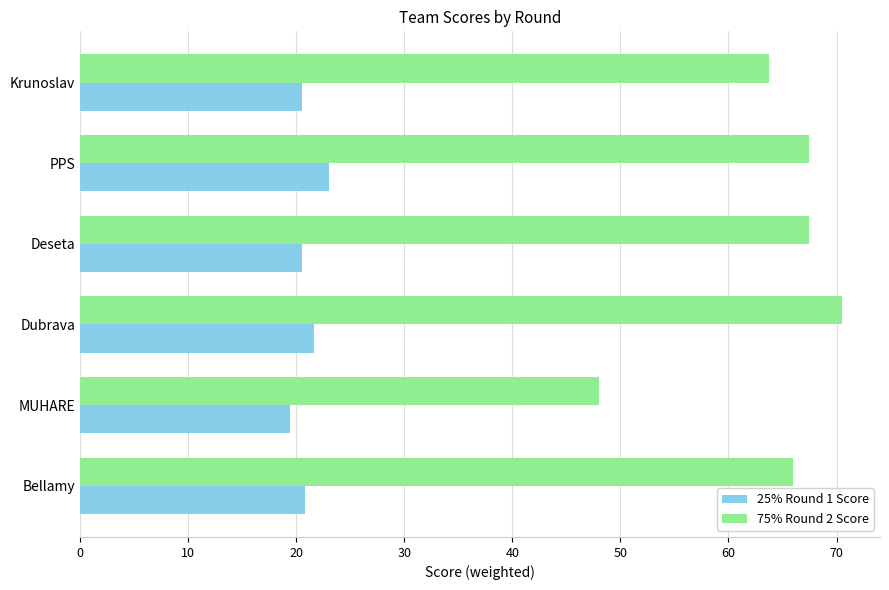

List the series in order of their overall mean, lowest first.

25% Round 1 Score, 75% Round 2 Score